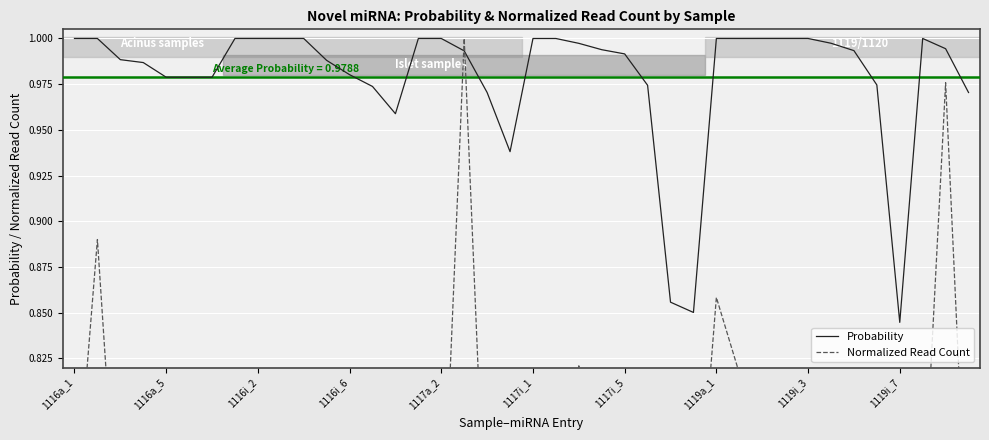

True or false: Probability has more than 0 points higher than both neighbors.

True